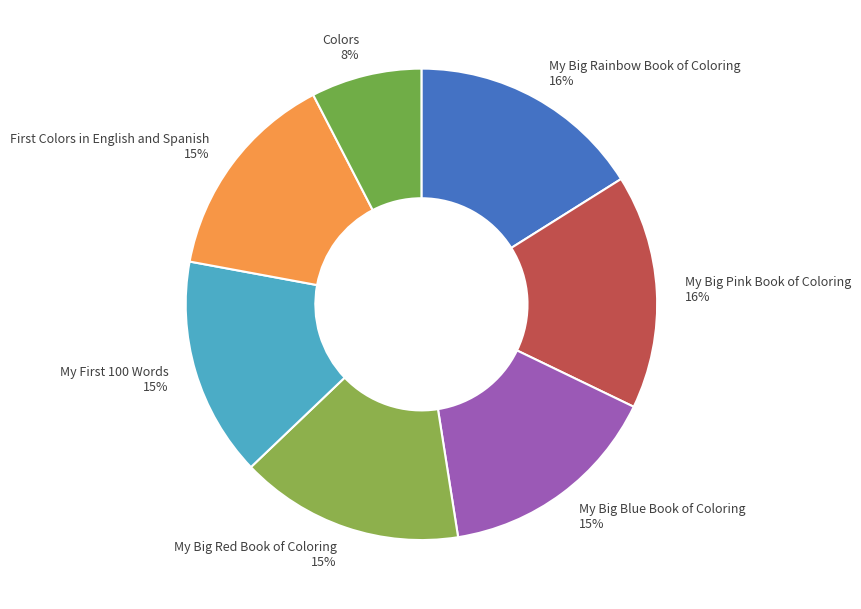

To the nearest percent, what is the average slice percentage?

14%